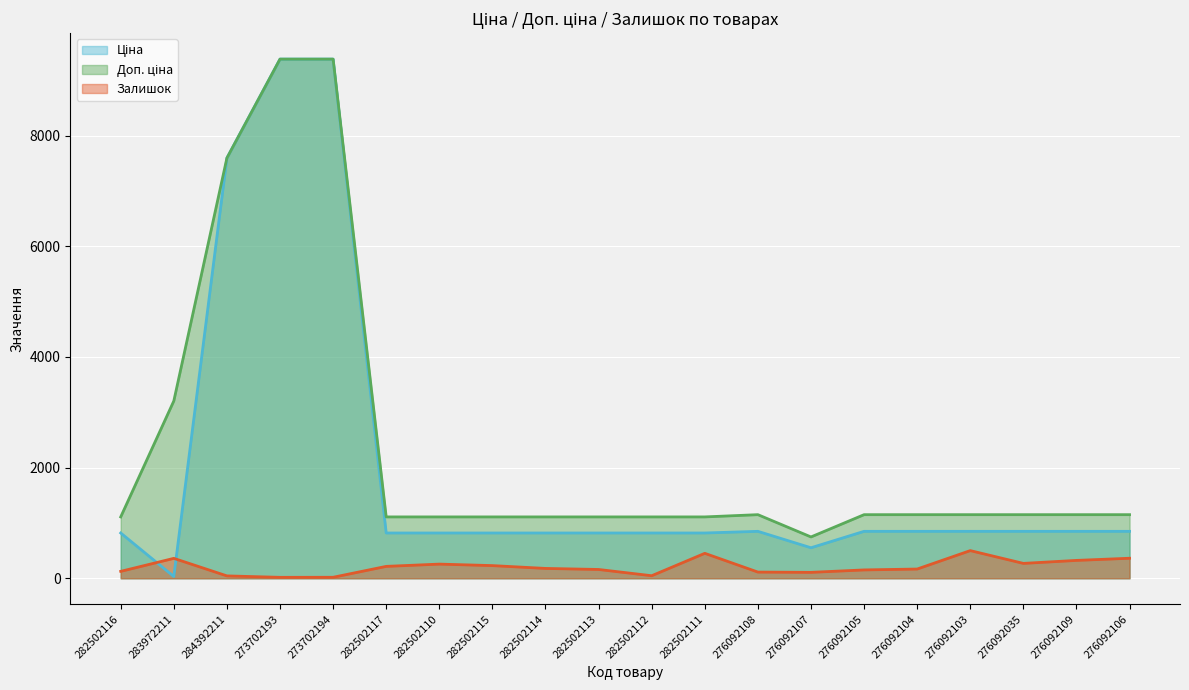

What is the average value of the Залишок series?

204.4